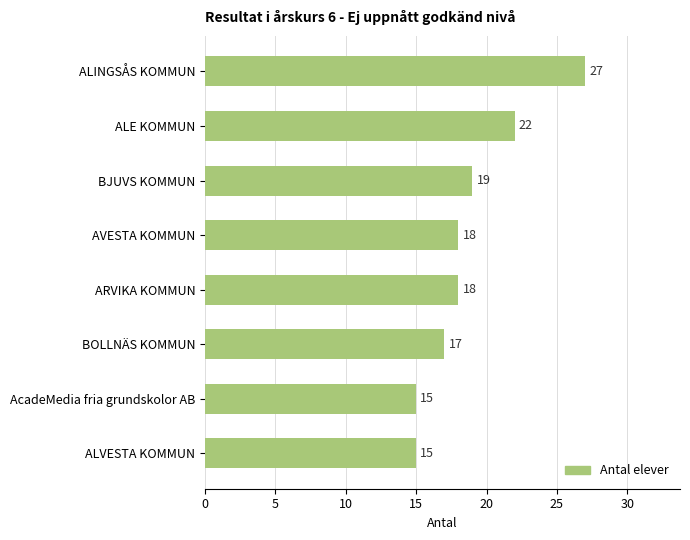

What is the change in value from BJUVS KOMMUN to AcadeMedia fria grundskolor AB?

-4